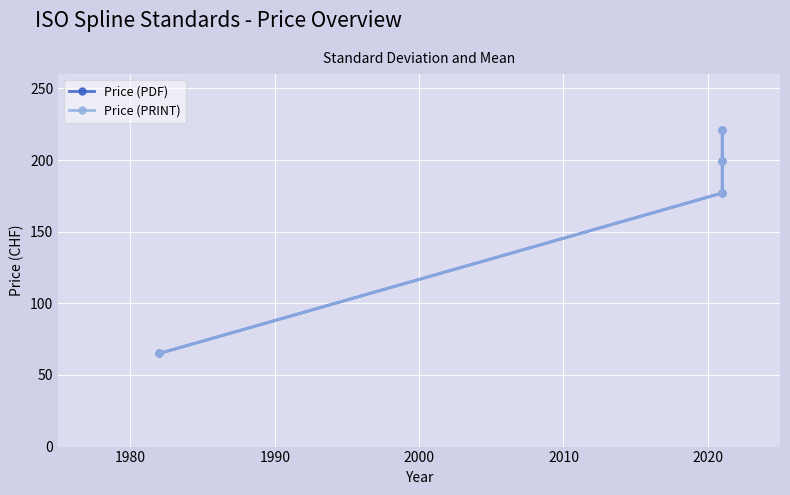

What is the minimum value for Price (PDF)?

65